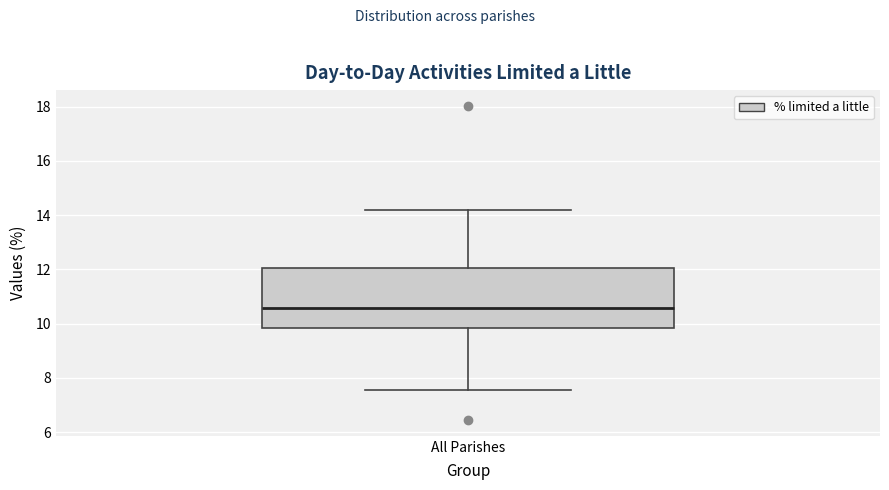

Where is the lower edge of the box for All Parishes on the y-axis? The values are not printed on the chart, so give them approximately, as read against the axis.

9.8